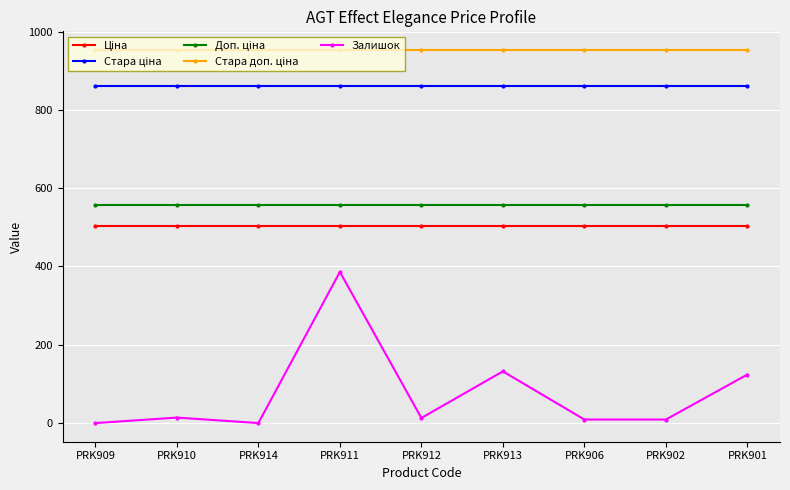

Does the chart display data point markers on the line(s)?

Yes